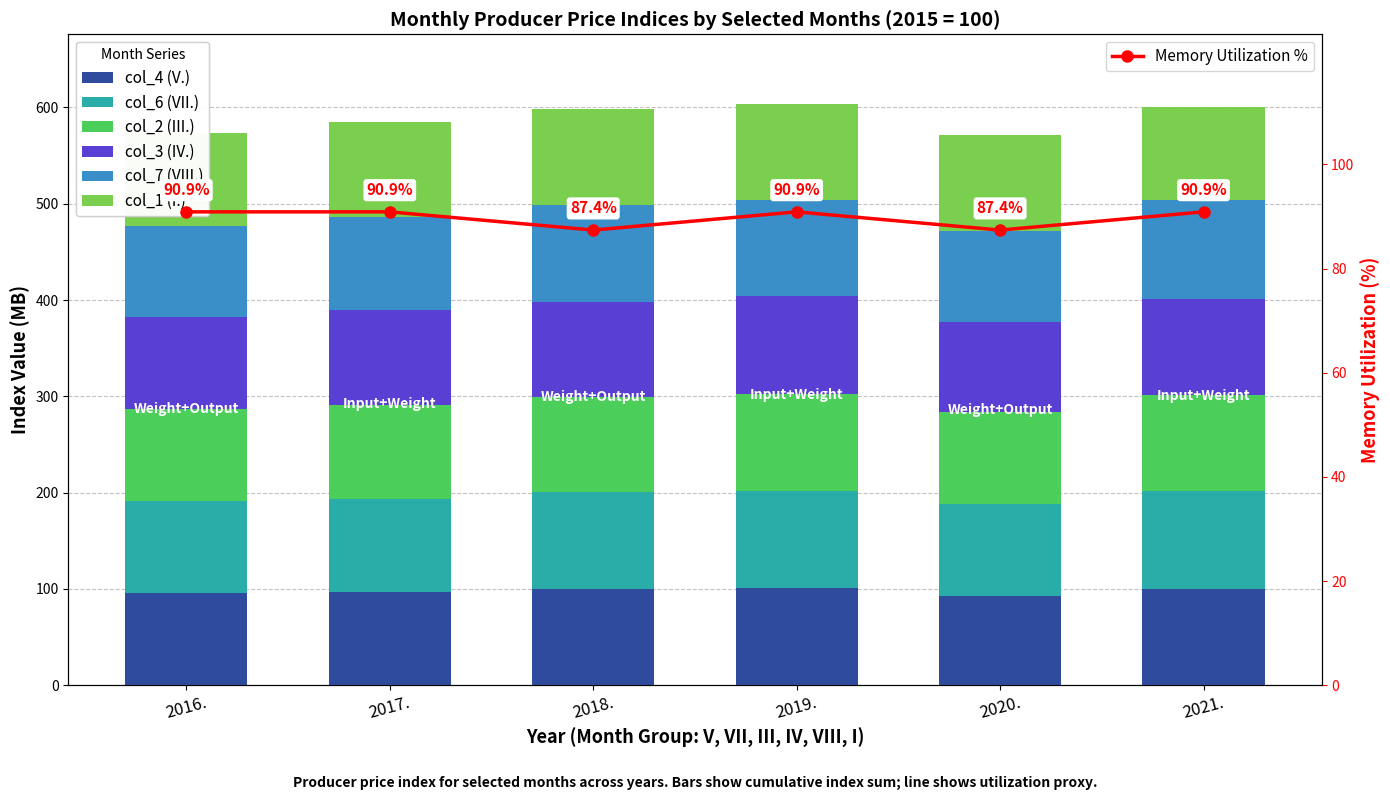

What is the spread (max minus min) of values at 2020.?

7.3